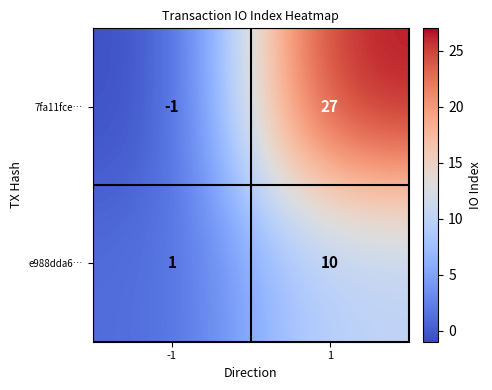

At which category does the chart reach its minimum across all series?

-1